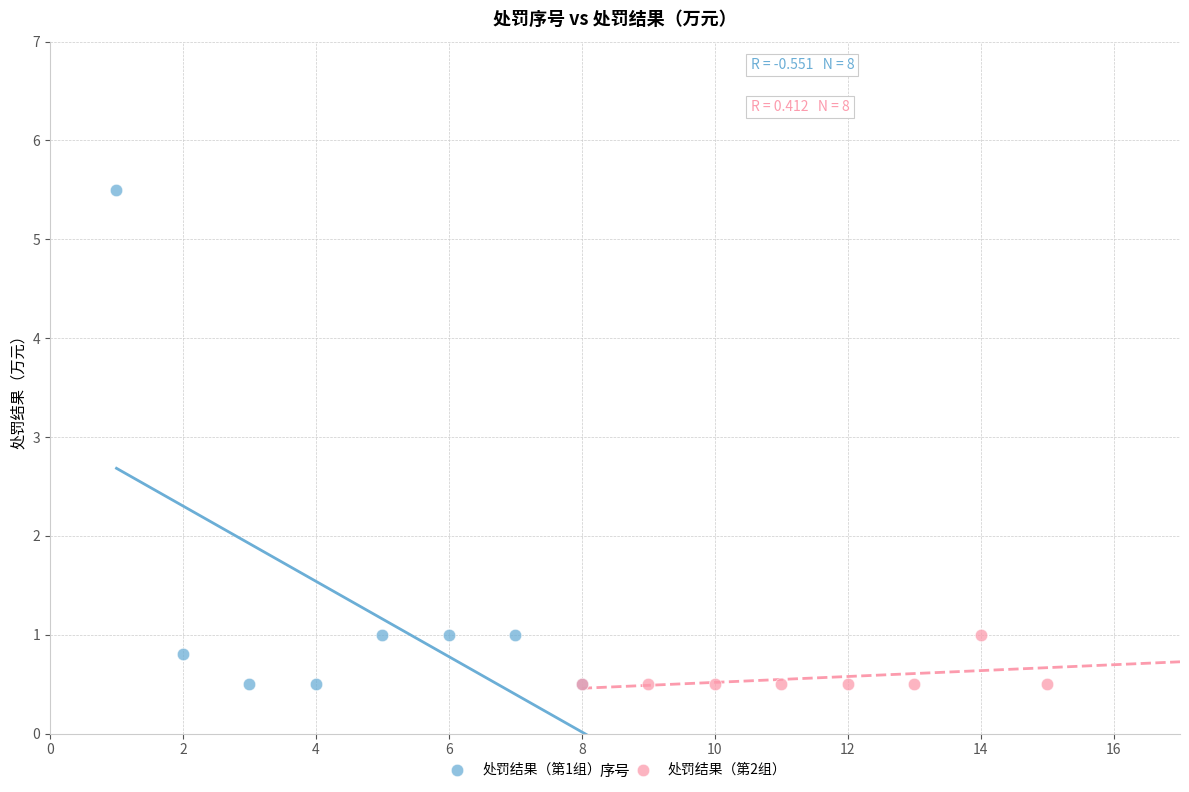

Which series has the widest spread of Y values?

处罚结果（第1组）